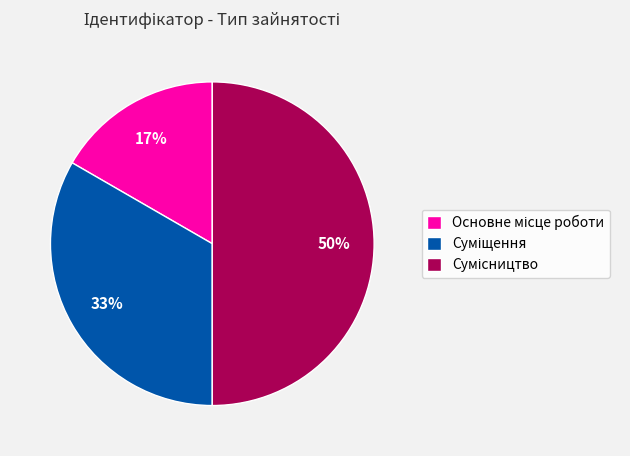

To the nearest percent, what is the average slice percentage?

33%